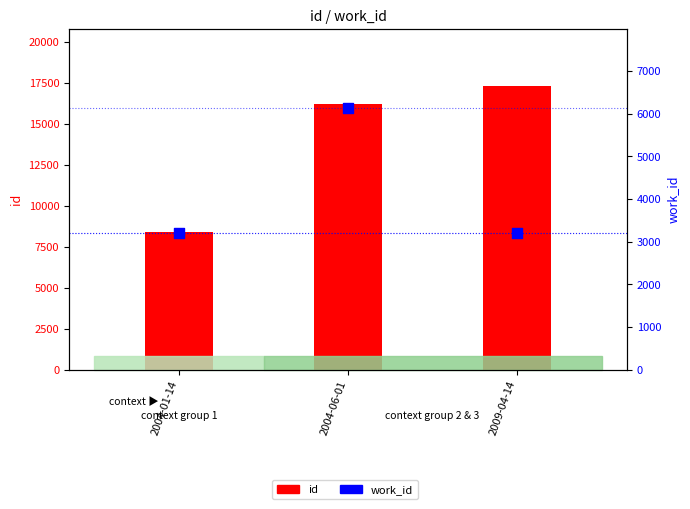

At how many categories does at least one series exceed 13360?

2